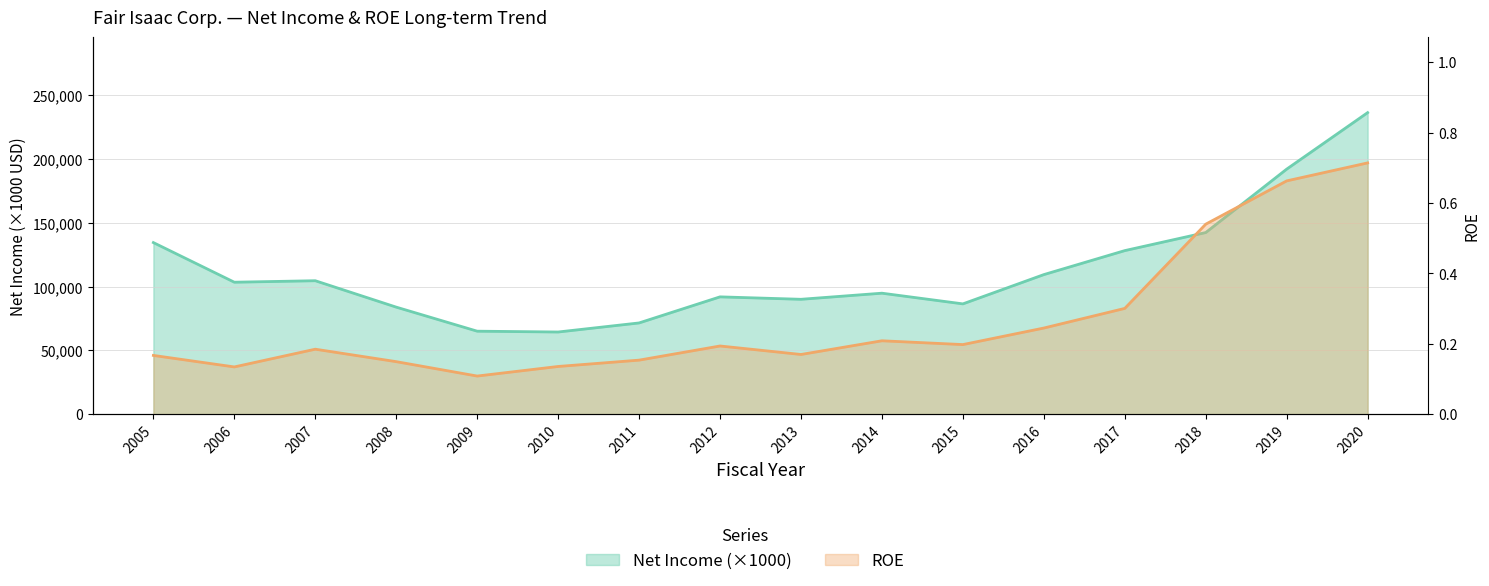

What are all the series names shown in the legend?

Net Income (×1000), ROE